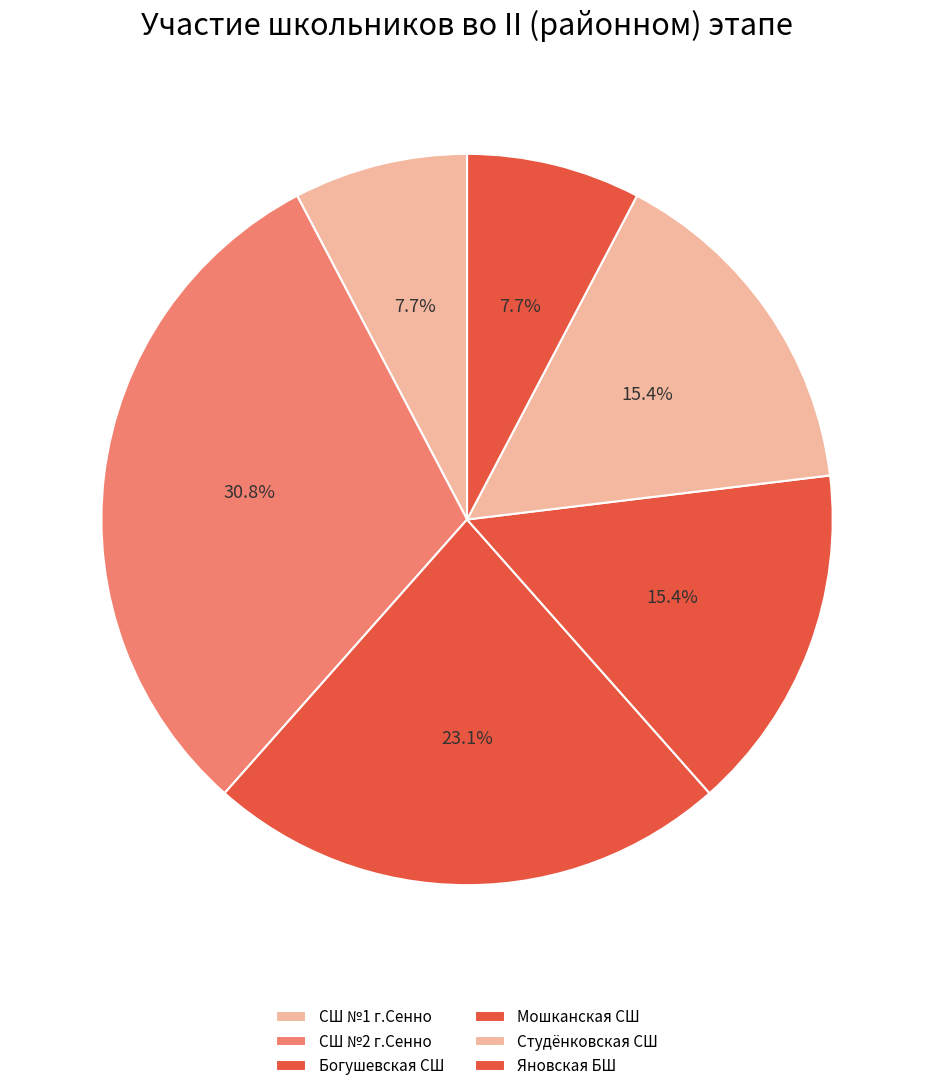

Does any single category account for the majority?

No